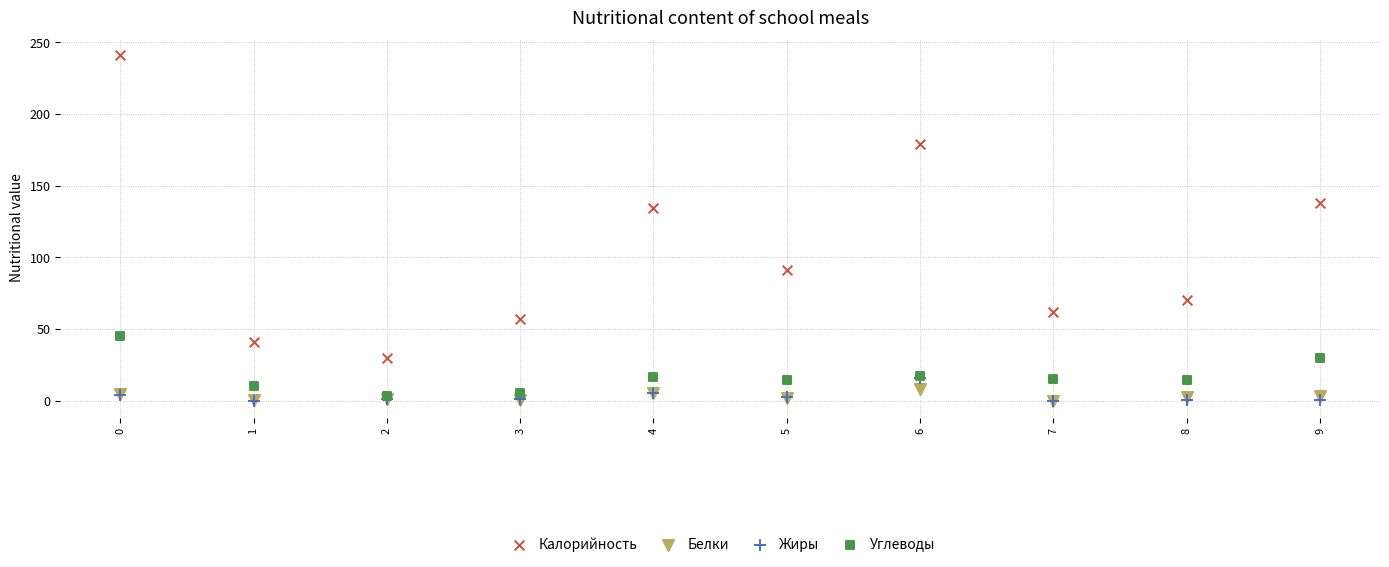

Across all series, what Y value is closest to 120?

134.8